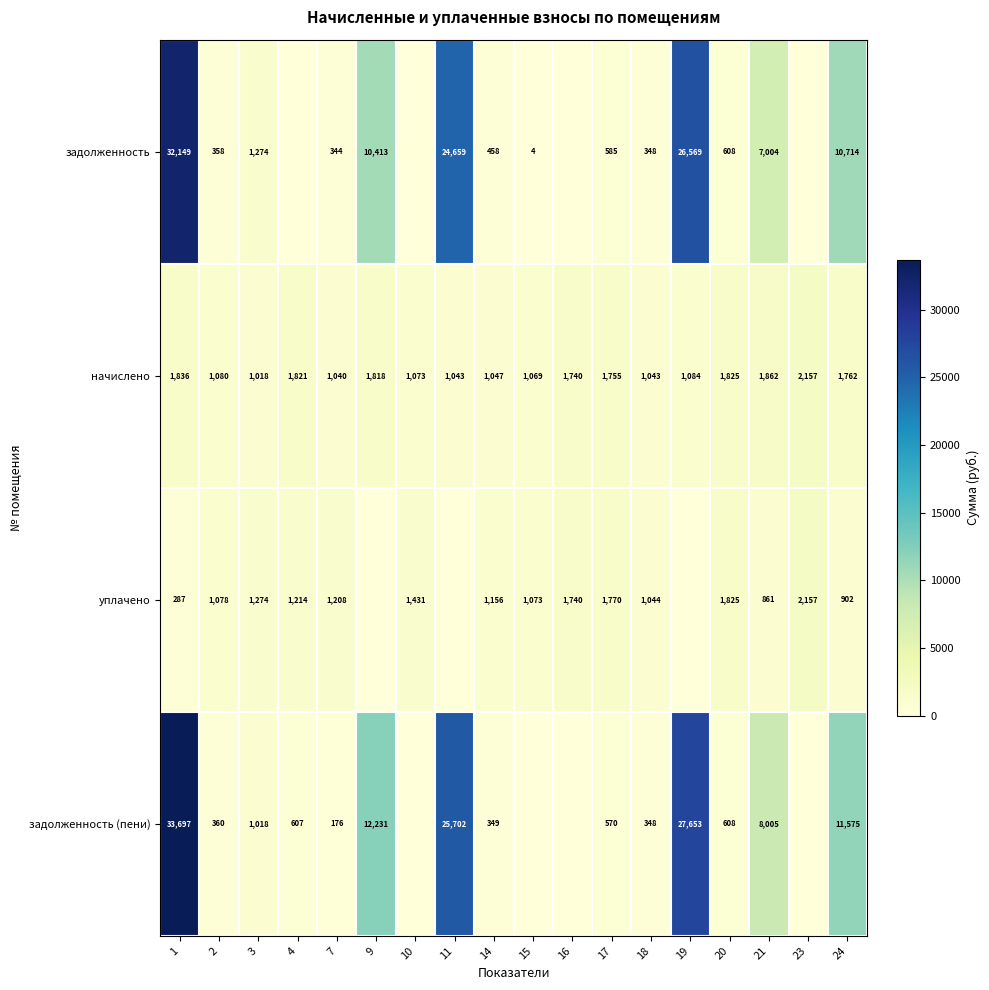

At which label is начислено closest to 1587?

16